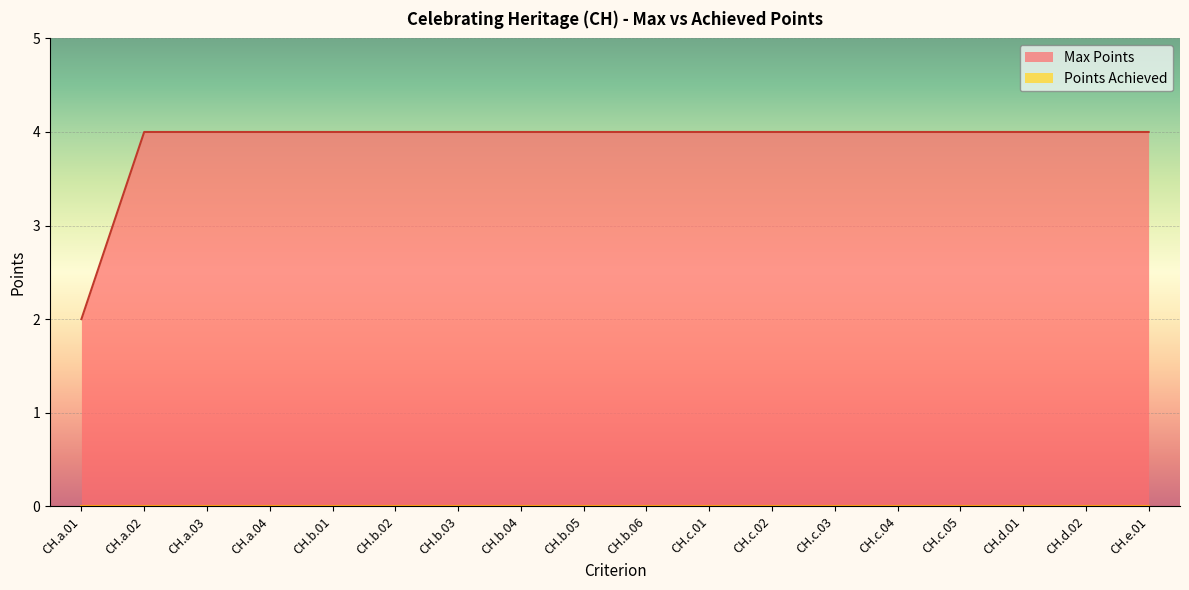

What position from the right is CH.a.04?

15